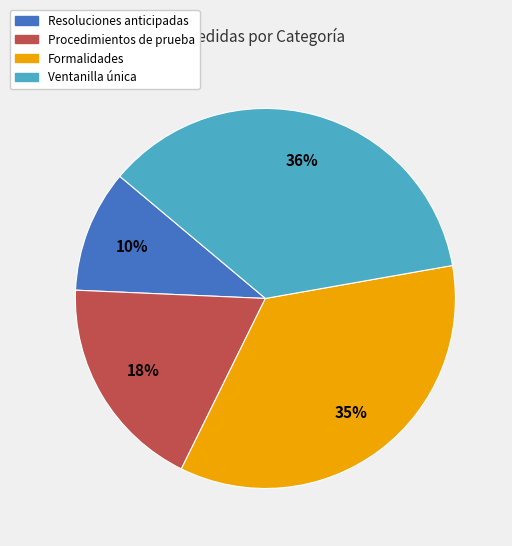

True or false: Procedimientos de prueba accounts for 3% of the total.

False